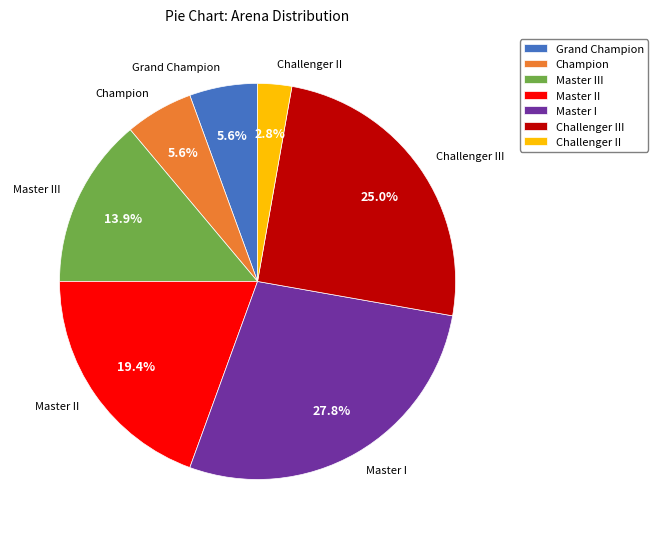

Combined, what portion of the pie is Challenger III and Champion?

30.6%